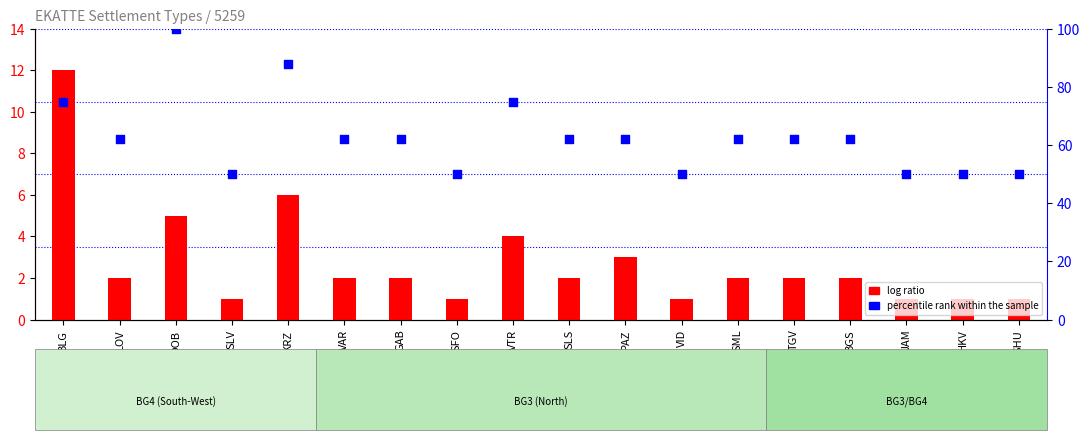

Is the value of log ratio at KRZ greater than the value of percentile rank within the sample at LOV?

No